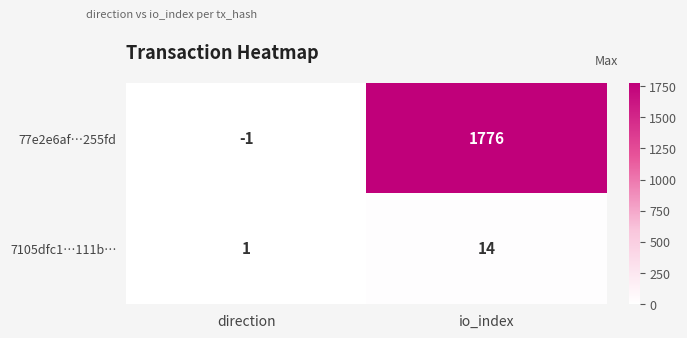

List the series in order of their overall mean, highest first.

77e2e6af…255fd, 7105dfc1…111b…